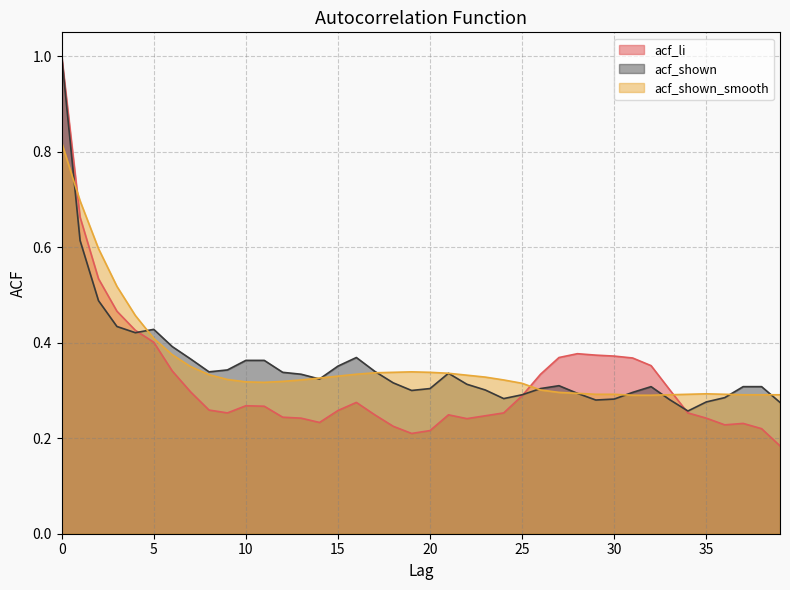

The acf_shown series shows 0.7 at 0. True or false?

False